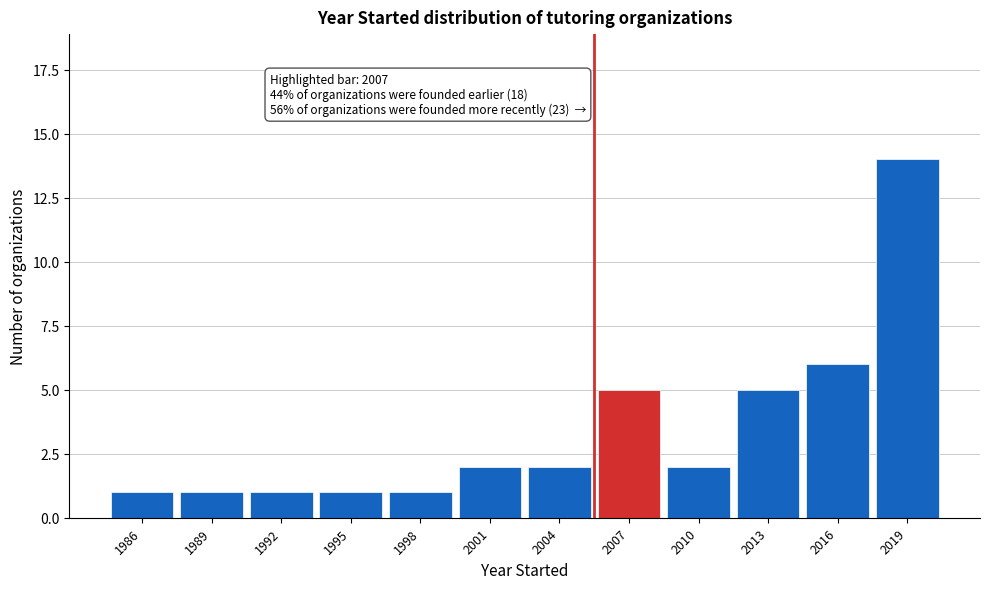

Reading left to right, extract all data points from this chart.

1	1	1	1	1	2	2	5	2	5	6	14